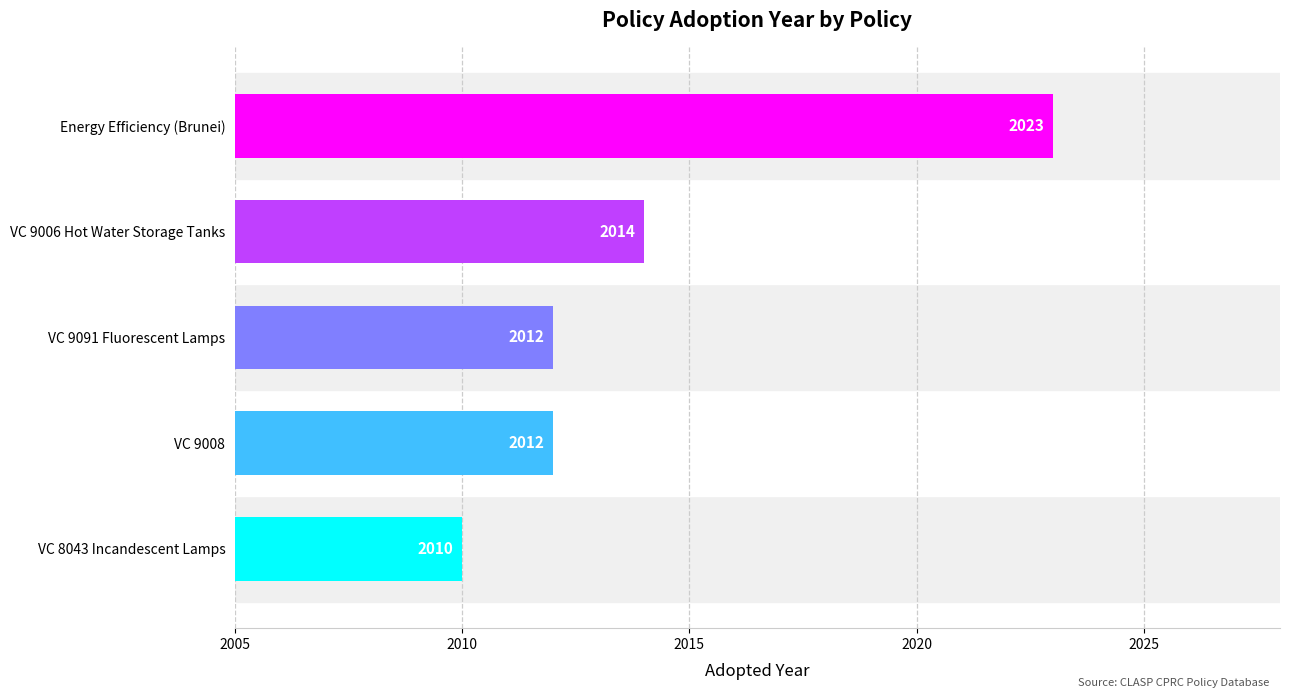

Between VC 9006 Hot Water Storage Tanks and Energy Efficiency (Brunei), which is larger?

Energy Efficiency (Brunei)